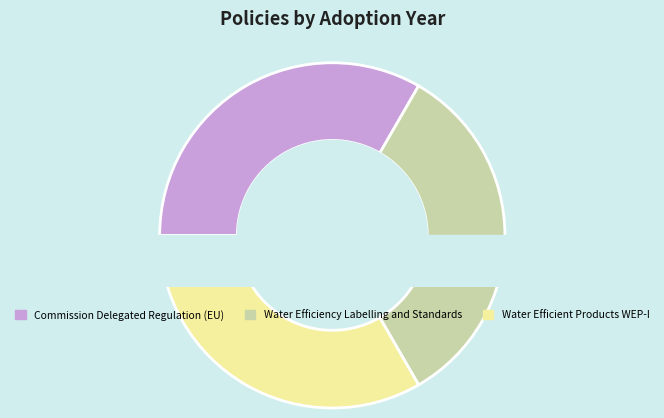

Which slice is the smallest?

Water Efficient Products WEP-I